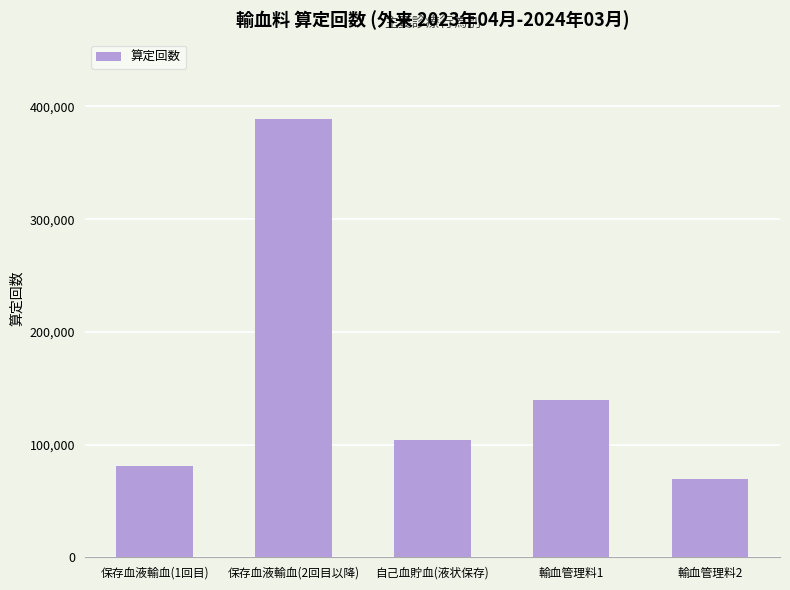

Which label corresponds to the smallest value in the chart?

輸血管理料2